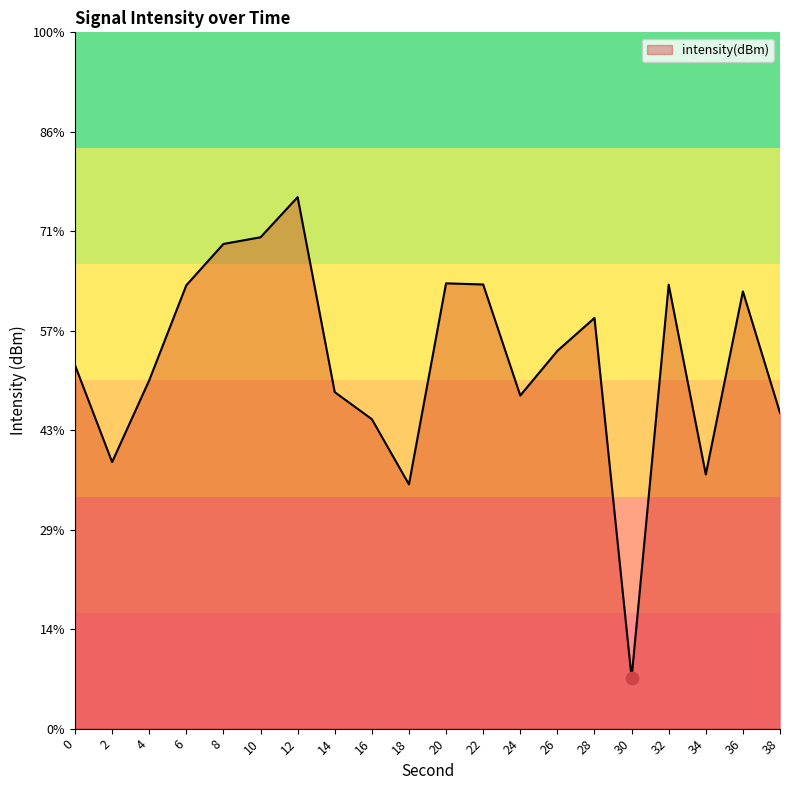

Between 28 and 34, which is larger?

28